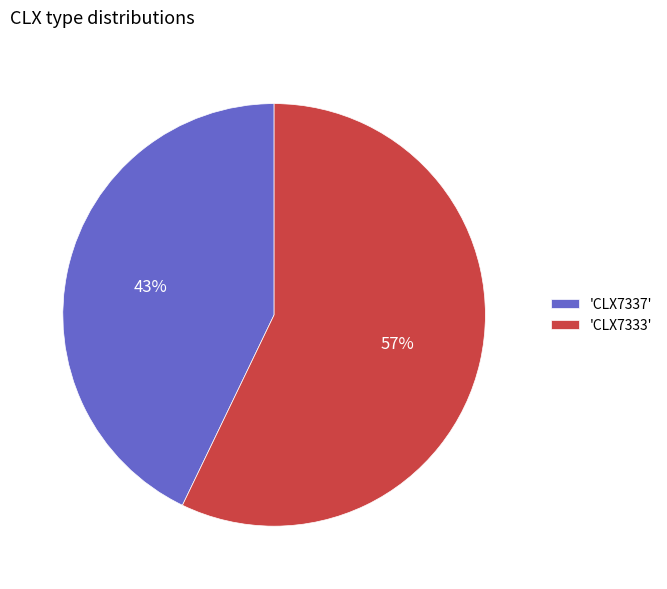

Is the sum of 'CLX7333' and 'CLX7337' greater than half?

Yes